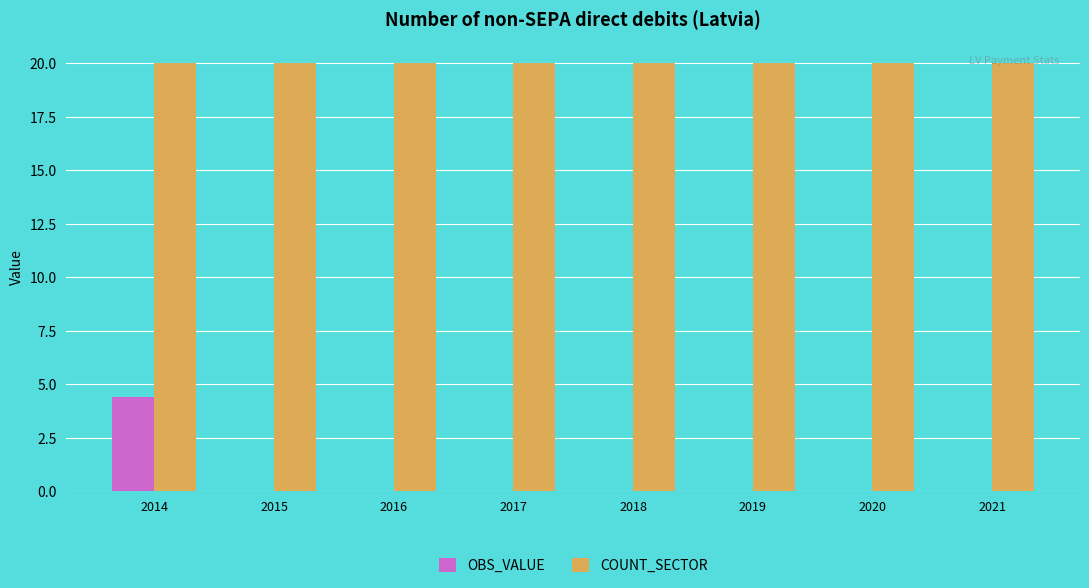

True or false: COUNT_SECTOR has a value of 20.0 at 2017.

True